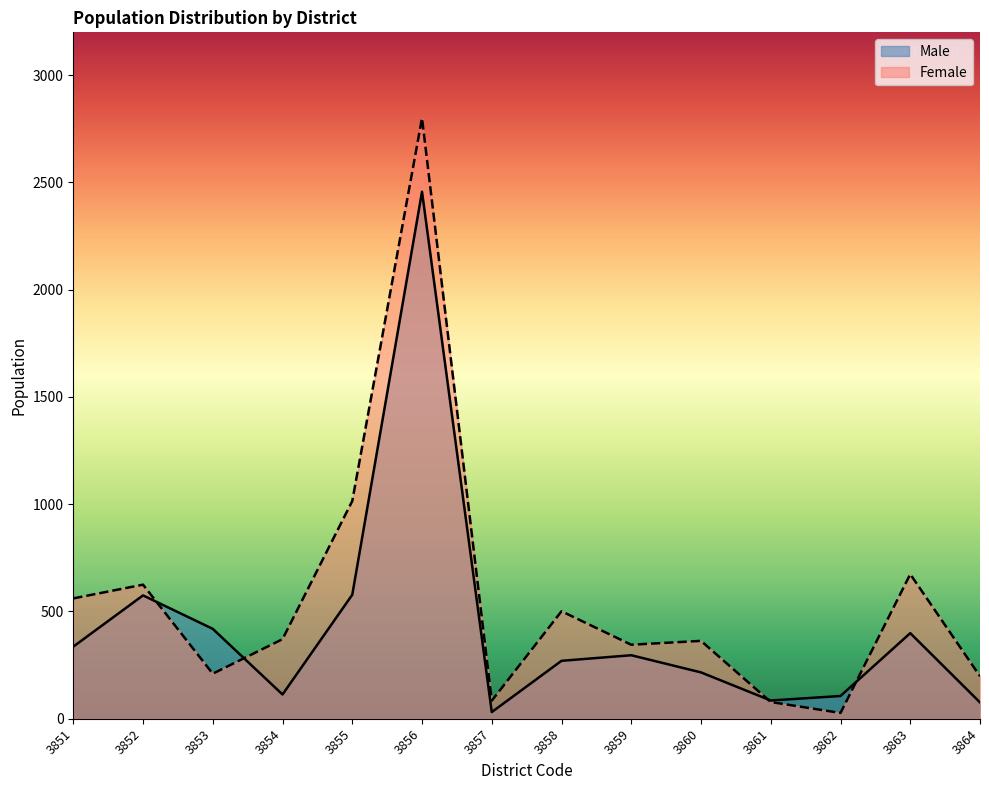

Which category has the highest value across all series?

3856